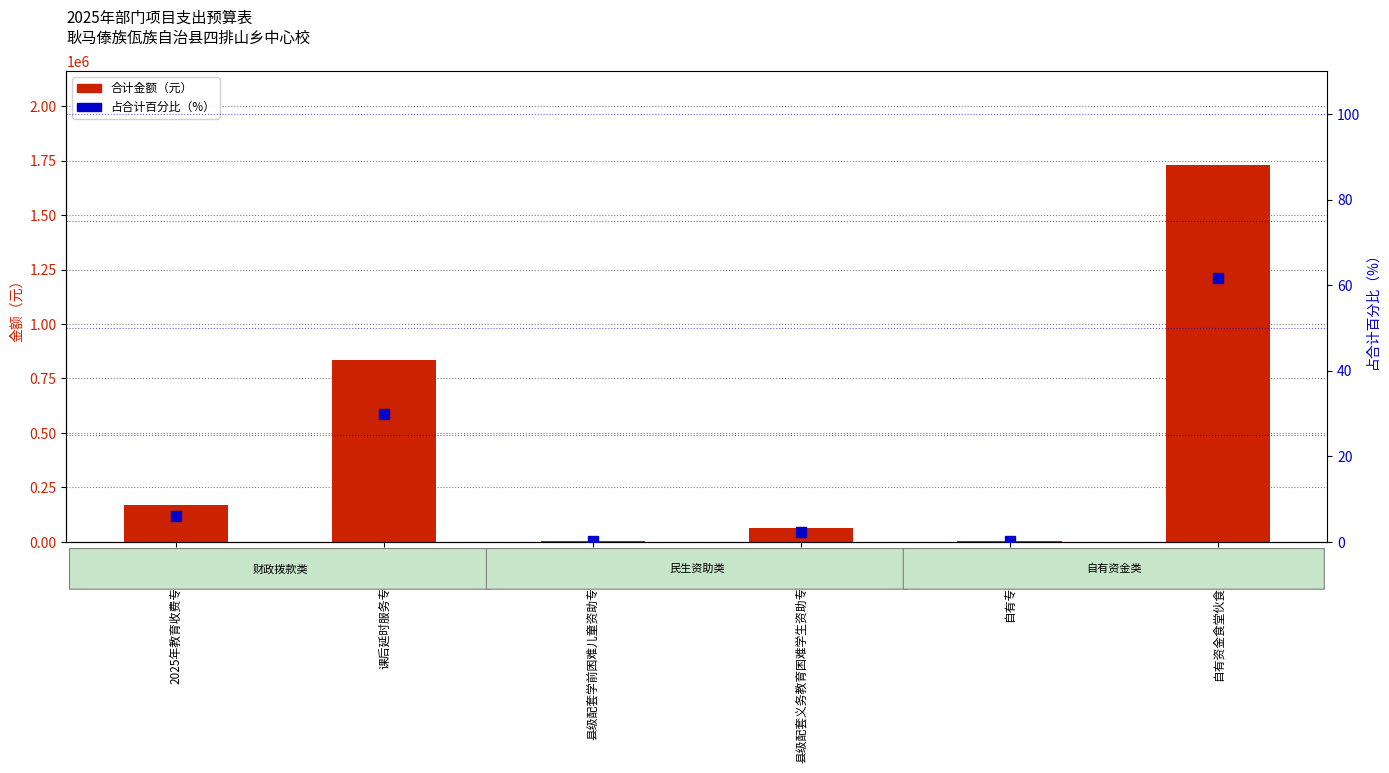

Which category has the highest value in the 合计金额（元） series?

自有资金食堂伙食费资金